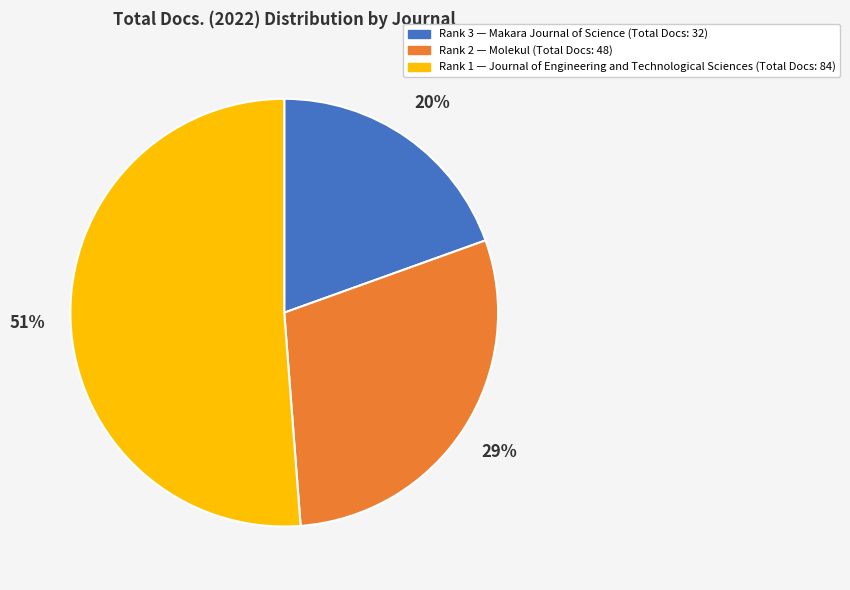

Does any single category account for the majority?

Yes